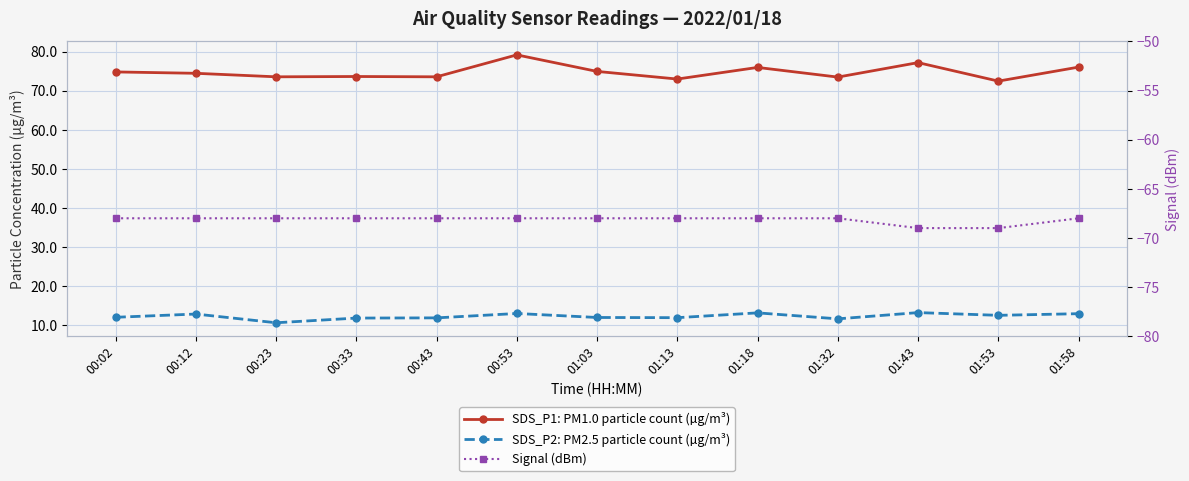

How many series are shown in this chart?

3